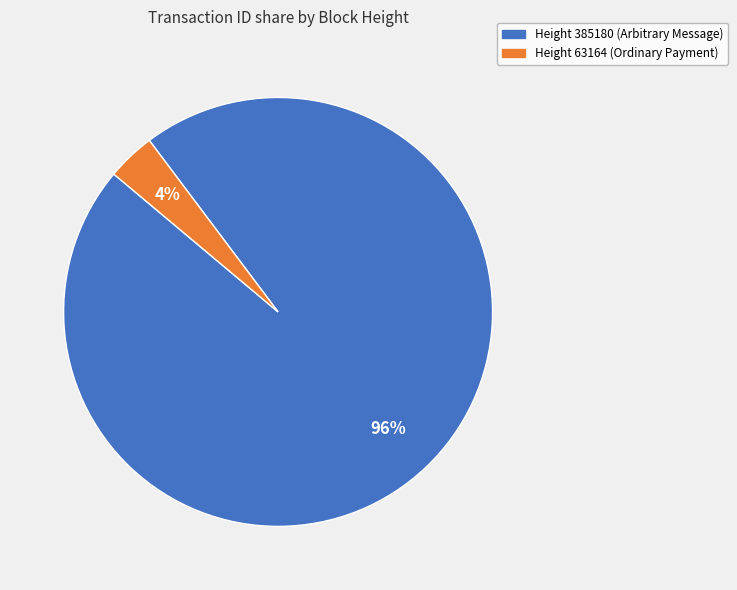

How many slices are in this pie chart?

2